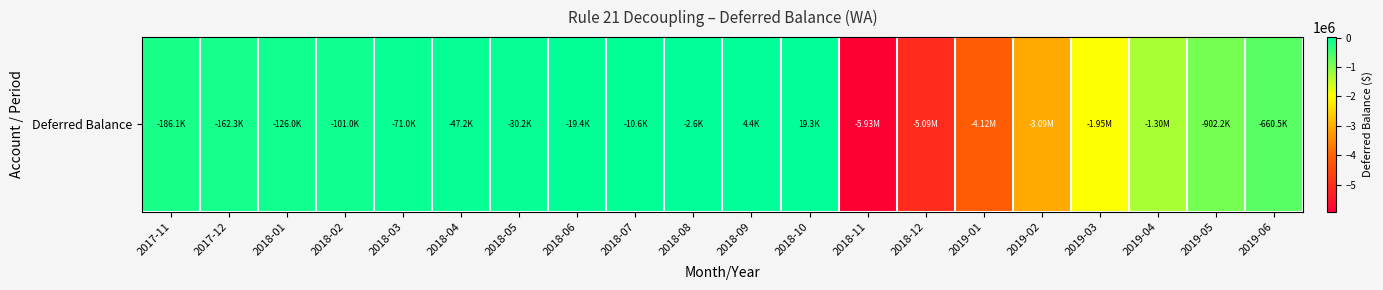

Reading left to right, extract all data points from this chart.

-186064.2	-162306.7	-125995.3	-101032.8	-71014.0	-47155.9	-30206.0	-19426.0	-10621.7	-2588.4	4399.9	19277.7	-5932380.5	-5089099.0	-4124640.3	-3089840.5	-1945226.2	-1296286.5	-902155.4	-660483.6